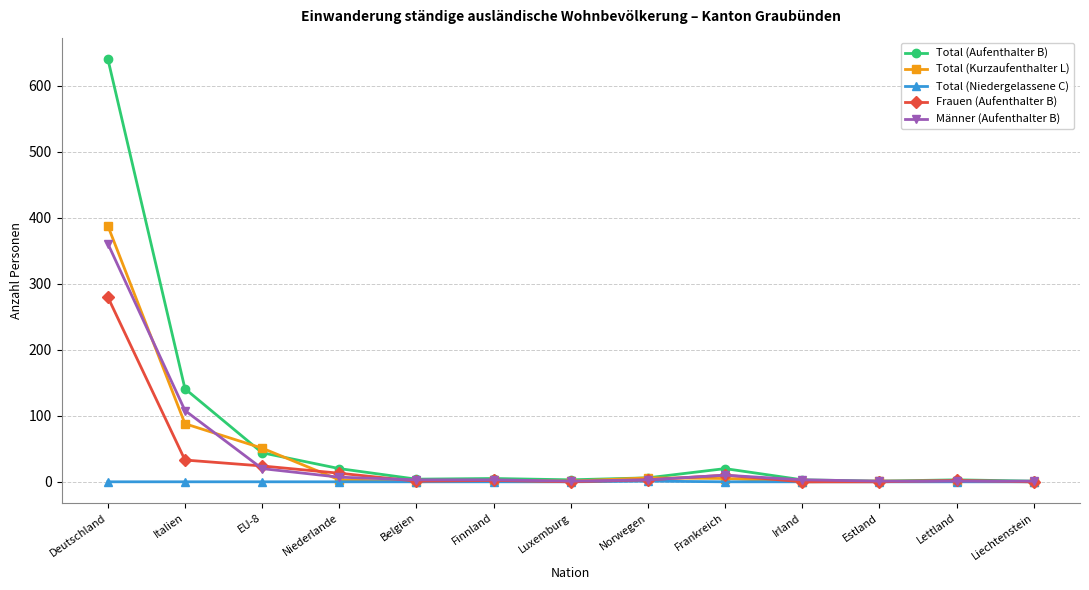

True or false: Total (Kurzaufenthalter L) and Total (Aufenthalter B) cross at least once.

True